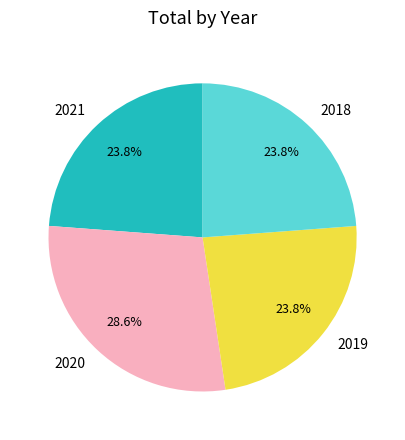

Which slice is the largest?

2020